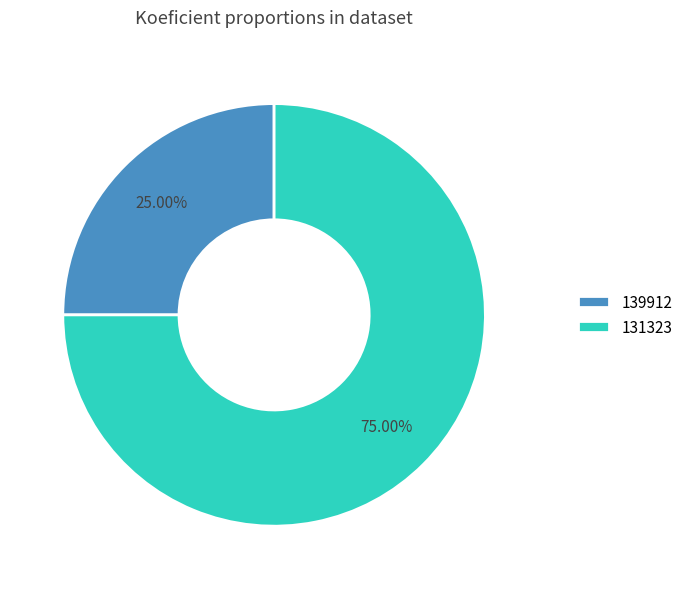

What percentage is the 131323 slice, to the nearest percent?

75%